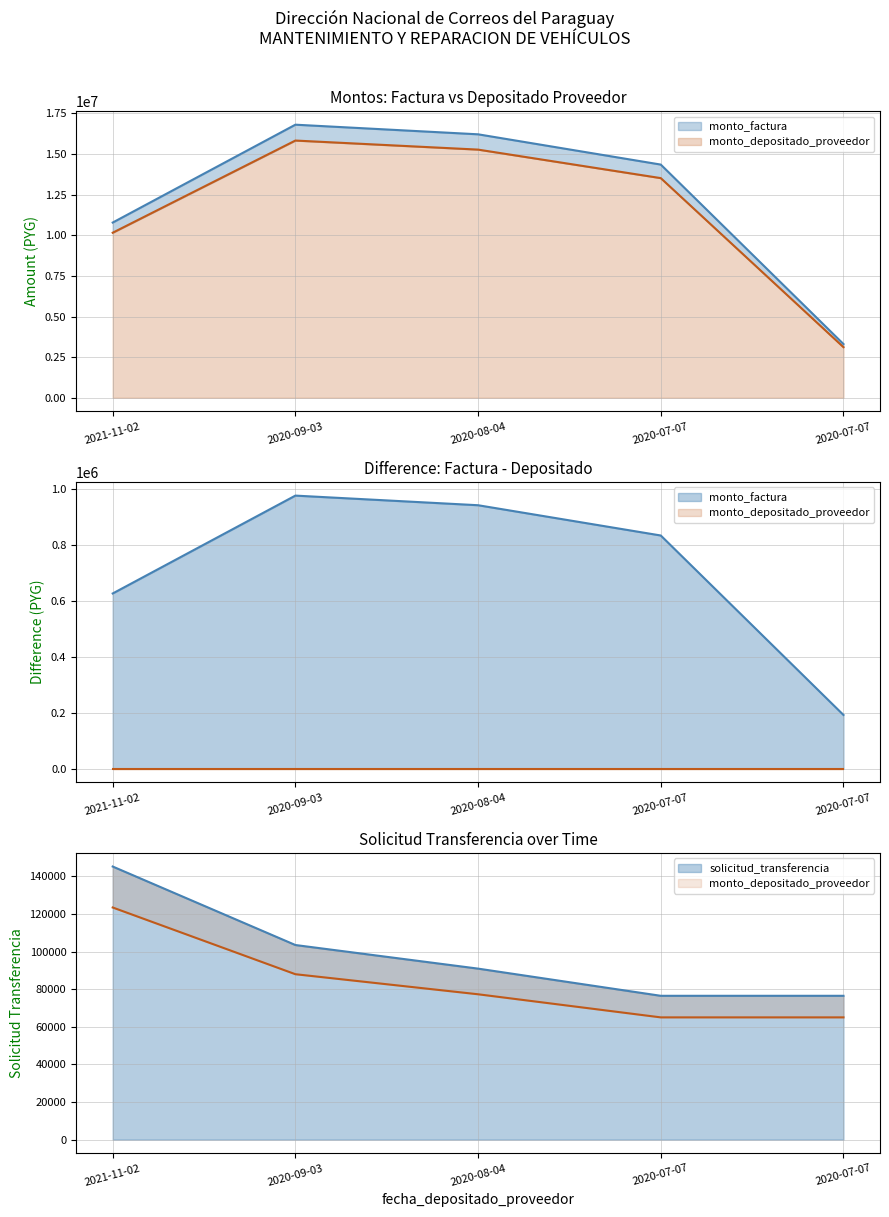

What is the label of the 3rd point from the left?

2020-08-04